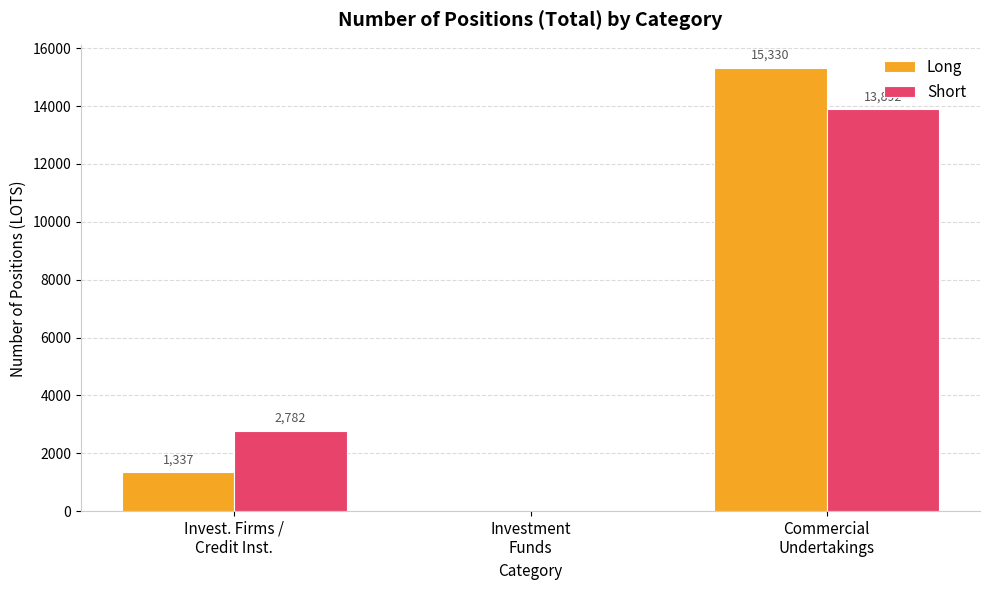

What is the sum of all Short values?

16674